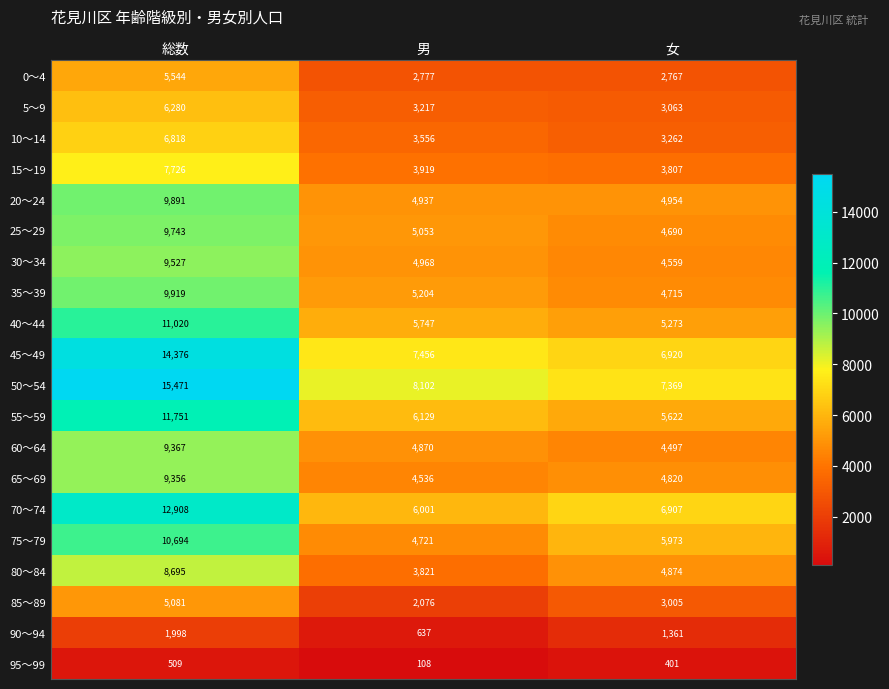

What is the difference between the 80～84 values at 総数 and 男?

4874